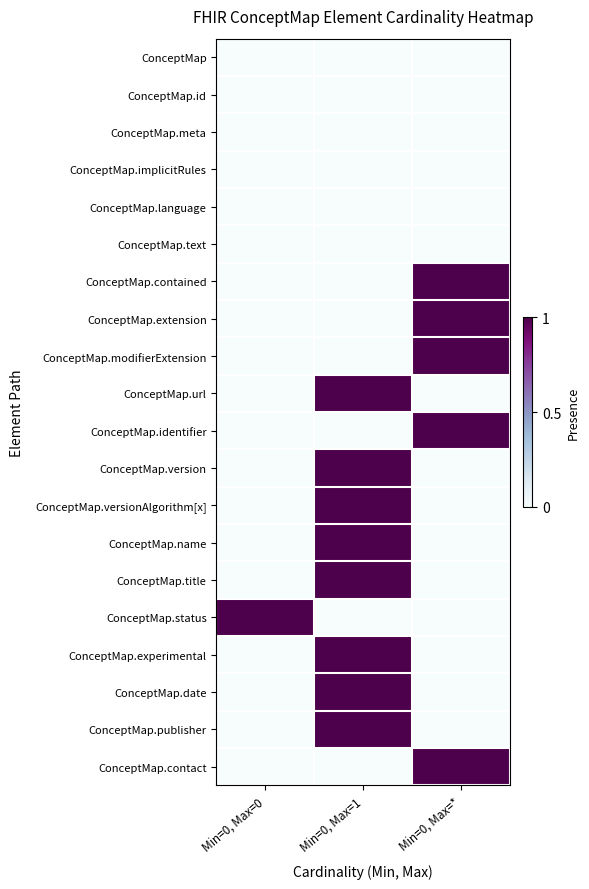

At which category does the chart reach its peak across all series?

Min=0, Max=*